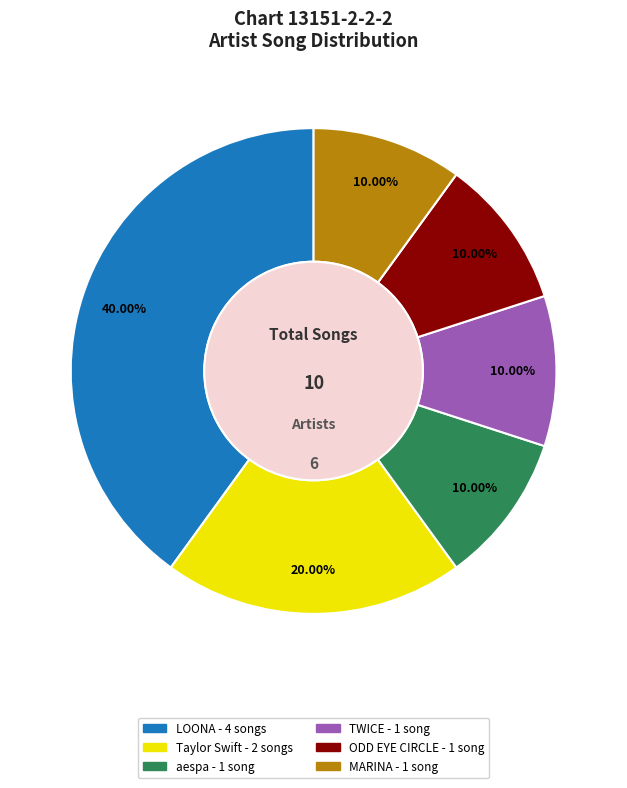

How many segments does this pie chart have?

6